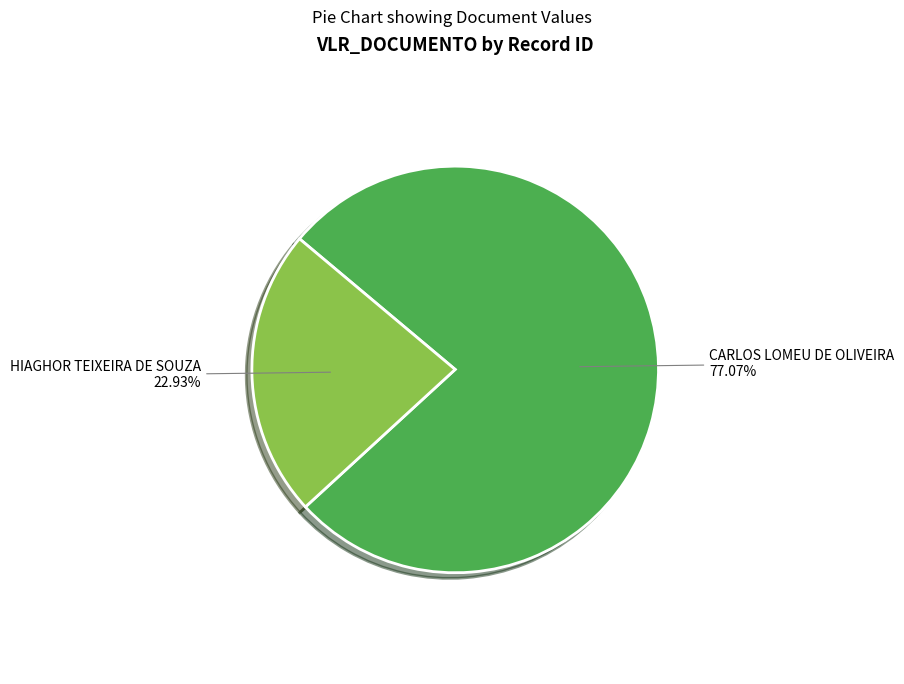

How many slices are in this pie chart?

2